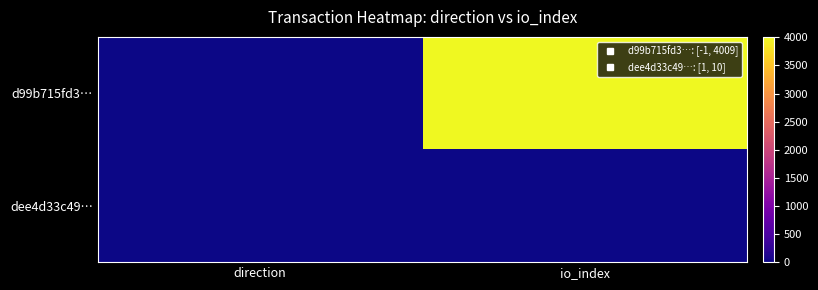

At which category is the sum across all series the highest?

io_index